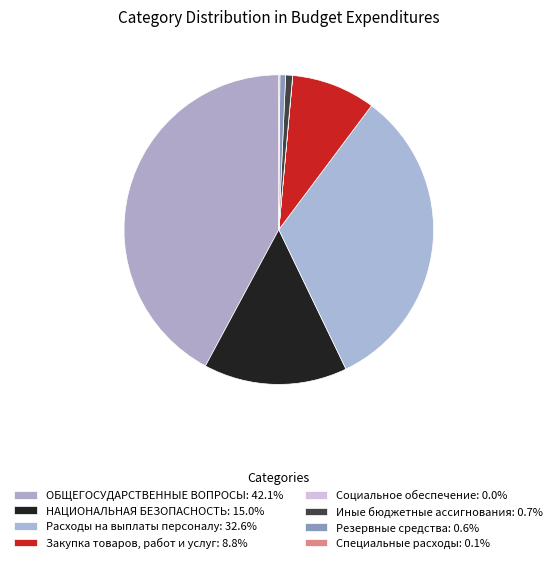

Approximately how many times larger is the value at Расходы на выплаты персоналу compared to Иные бюджетные ассигнования?

45.2